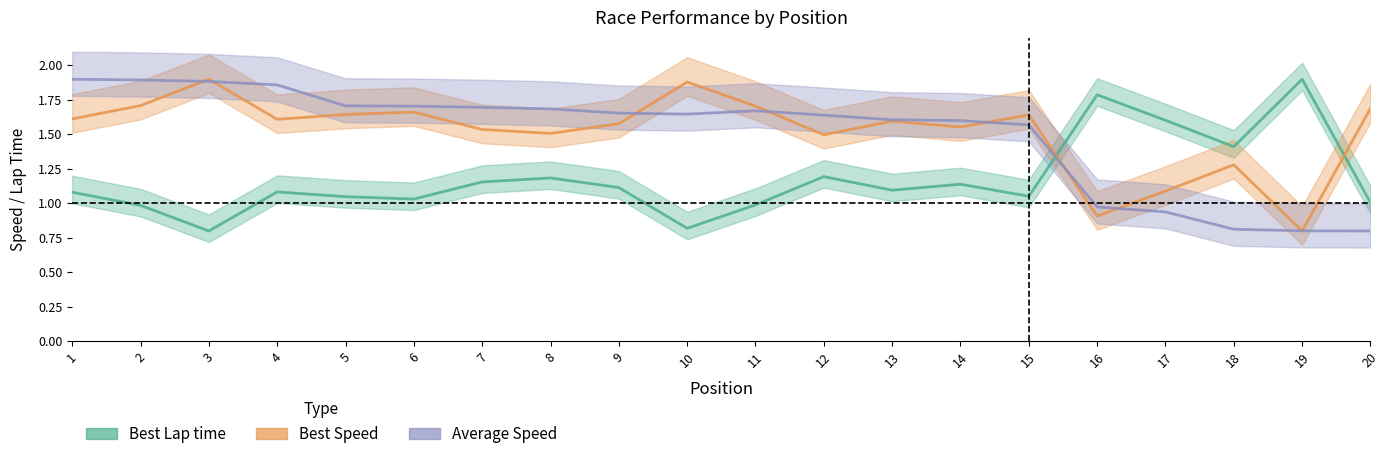

What is the difference between the Best Speed values at 10 and 7?

0.3